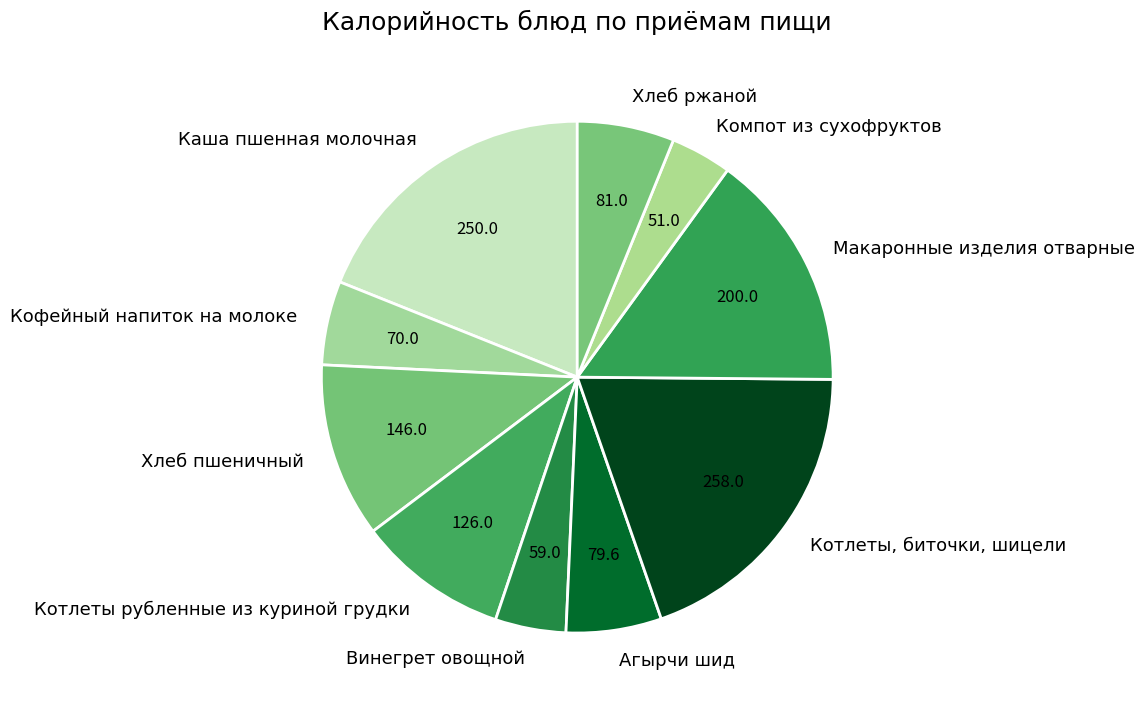

Is the sum of Каша пшенная молочная and Хлеб ржаной greater than half?

No